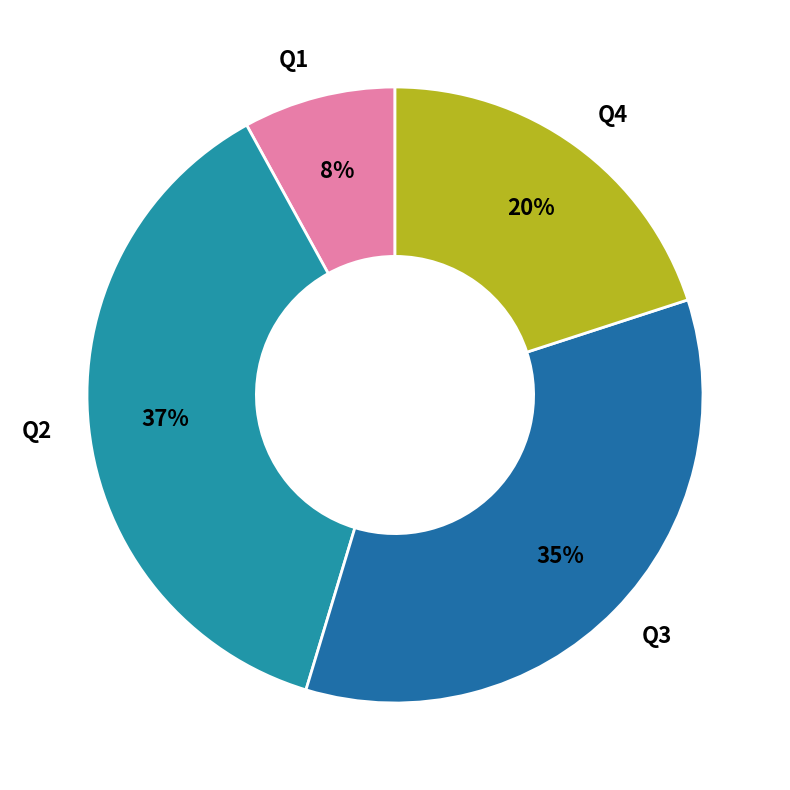

To the nearest percent, what is the difference between the Q3 and Q4 slice percentages?

15%